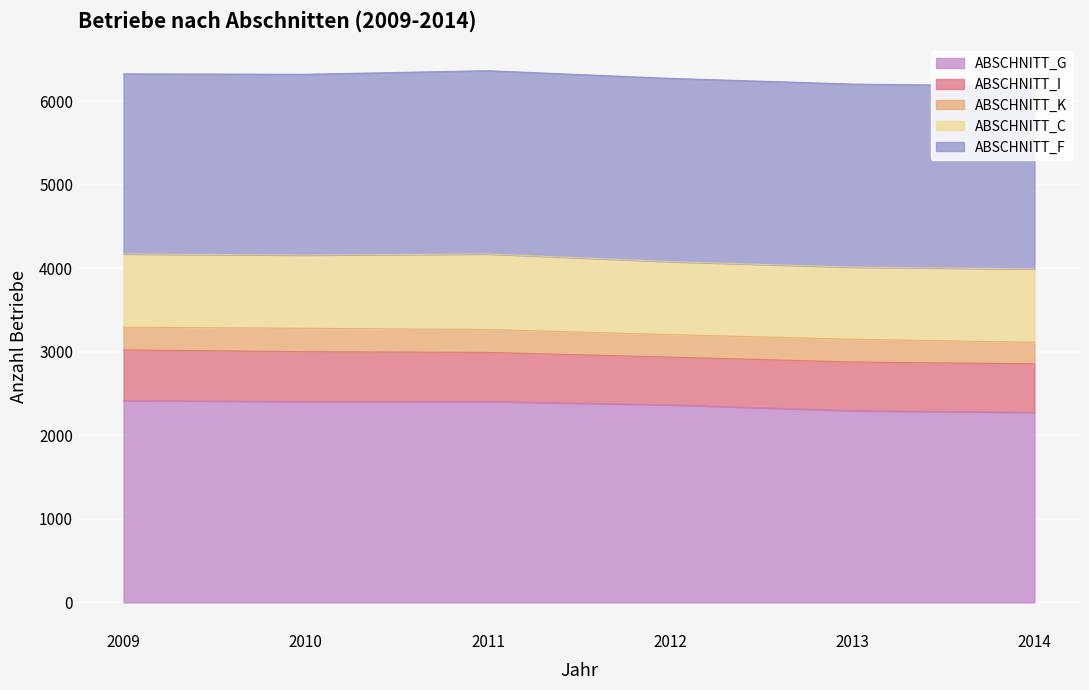

Rank the categories by ABSCHNITT_F value from highest to lowest.

2011, 2012, 2013, 2014, 2010, 2009